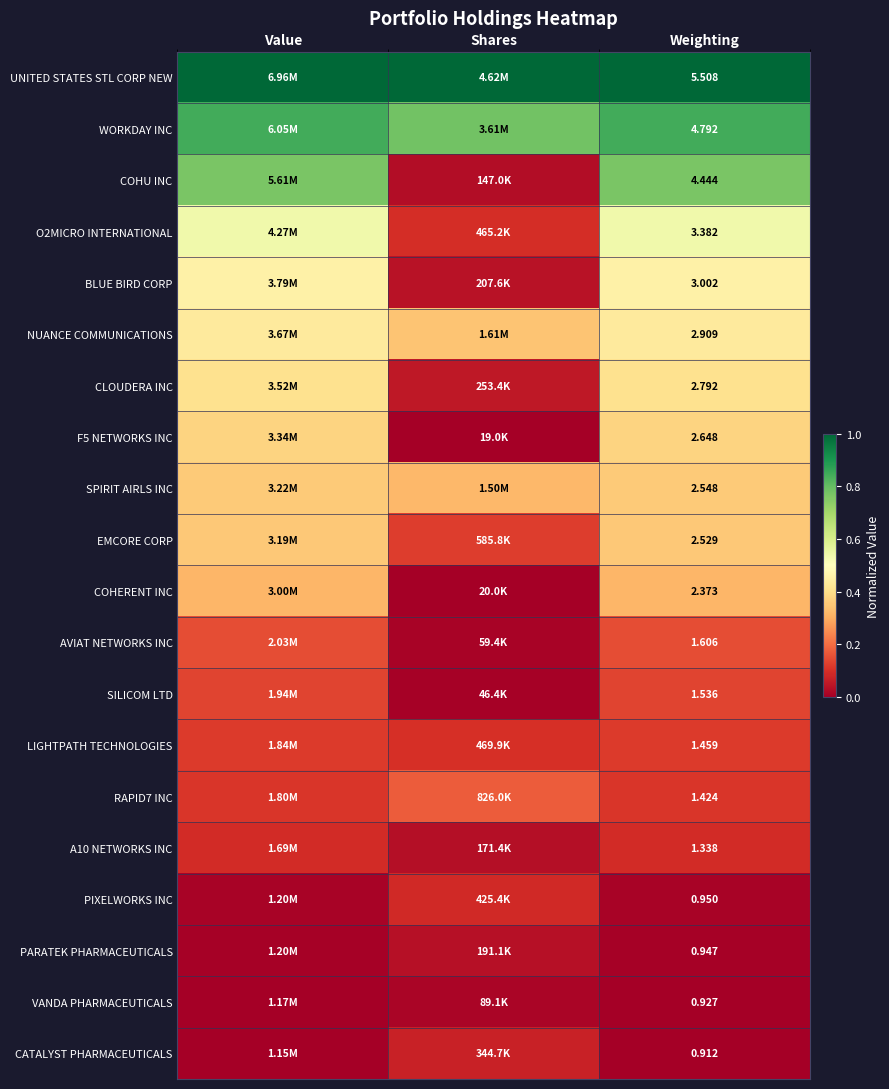

Rank the series by their maximum value, from lowest to highest.

VANDA PHARMACEUTICALS, PARATEK PHARMACEUTICALS, CATALYST PHARMACEUTICALS, PIXELWORKS INC, A10 NETWORKS INC, LIGHTPATH TECHNOLOGIES, SILICOM LTD, AVIAT NETWORKS INC, RAPID7 INC, COHERENT INC, EMCORE CORP, SPIRIT AIRLS INC, F5 NETWORKS INC, CLOUDERA INC, NUANCE COMMUNICATIONS, BLUE BIRD CORP, O2MICRO INTERNATIONAL, COHU INC, WORKDAY INC, UNITED STATES STL CORP NEW